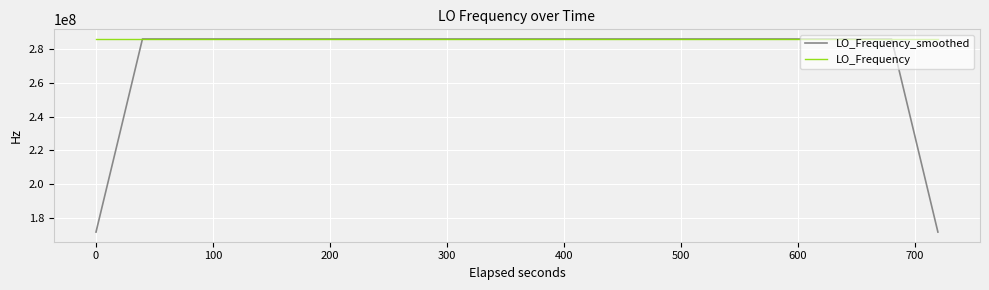

Rank the series by their average value, from highest to lowest.

LO_Frequency, LO_Frequency_smoothed